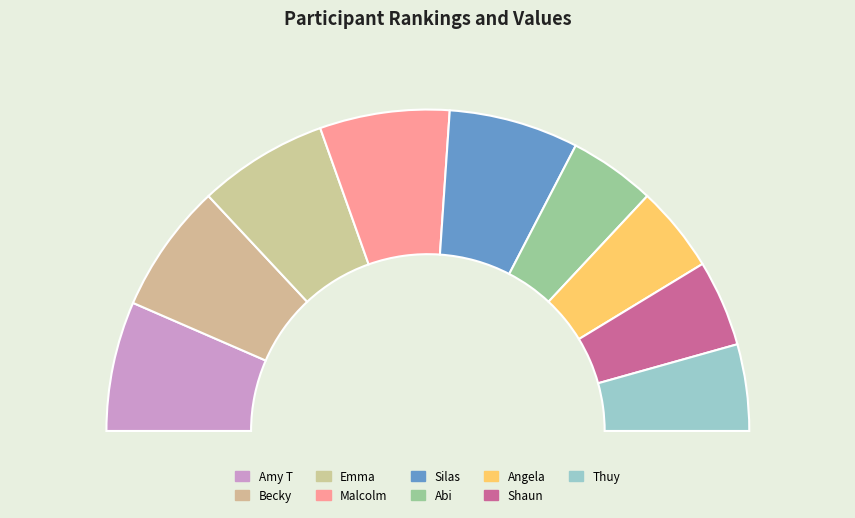

To the nearest percent, what is the combined percentage of Thuy and Angela?

17%